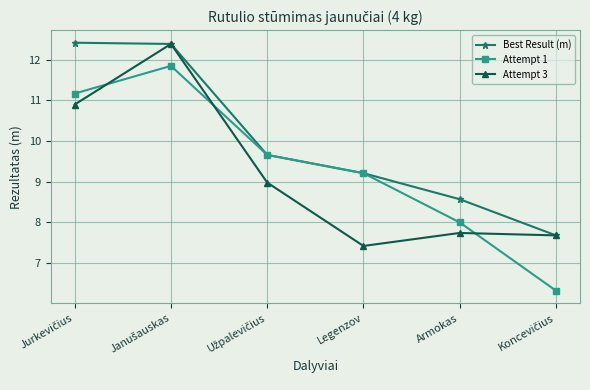

What are all the series names shown in the legend?

Best Result (m), Attempt 1, Attempt 3